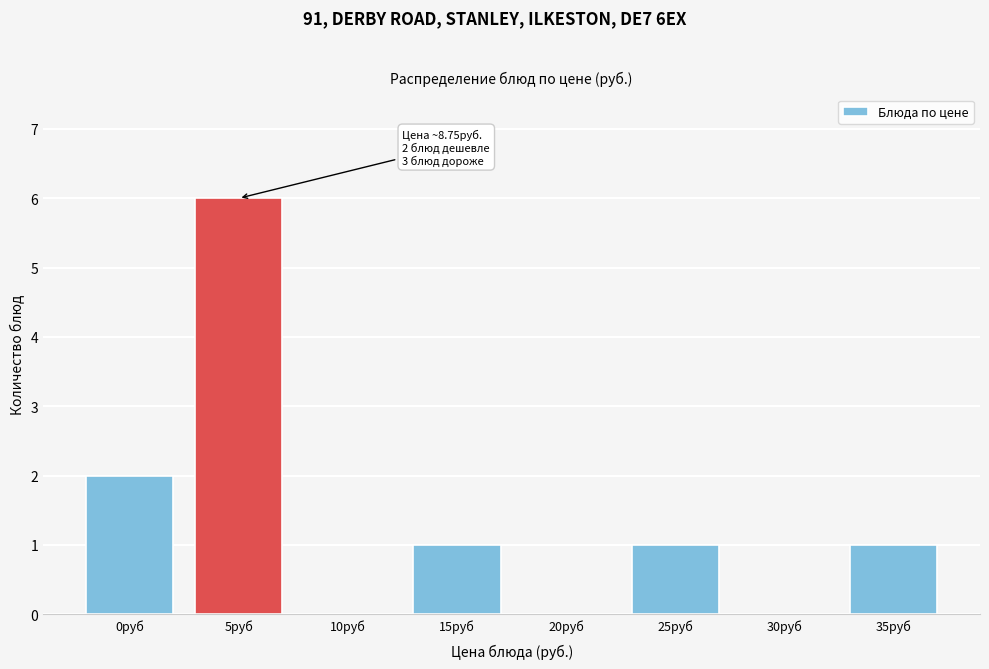

Reading right to left, extract all data points from this chart.

35руб=1	30руб=0	25руб=1	20руб=0	15руб=1	10руб=0	5руб=6	0руб=2